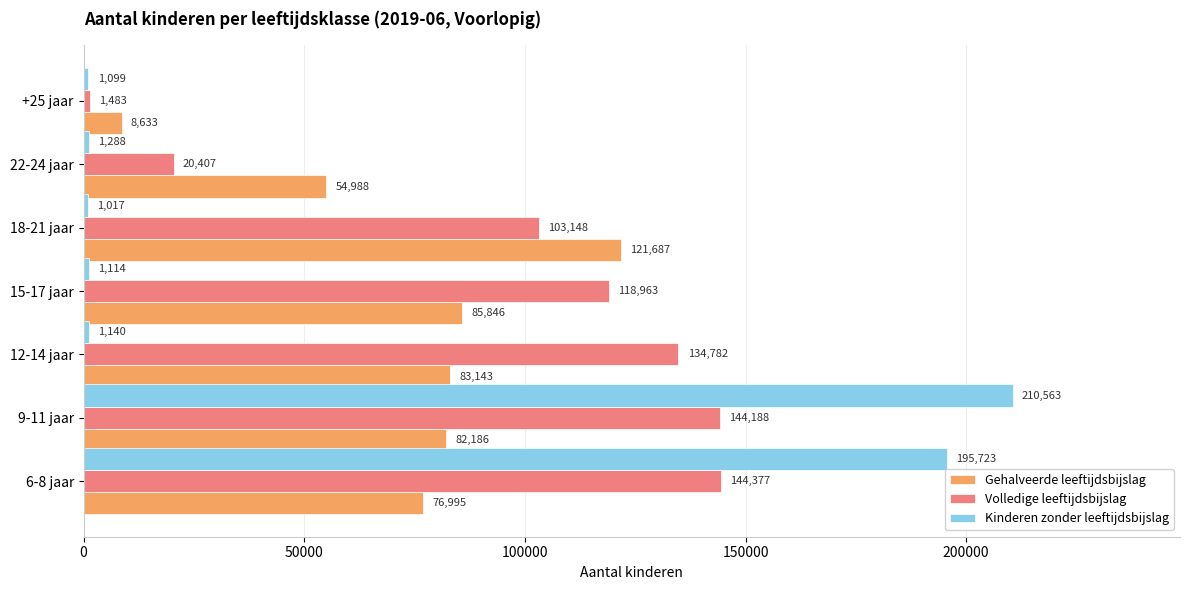

What are all the series names shown in the legend?

Gehalveerde leeftijdsbijslag, Volledige leeftijdsbijslag, Kinderen zonder leeftijdsbijslag